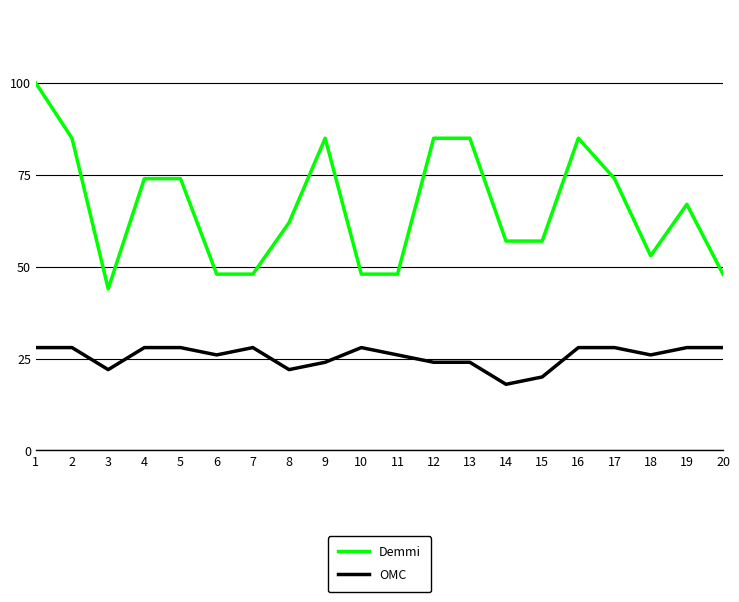

What is the sum of the Demmi values at 15 and 1?

157